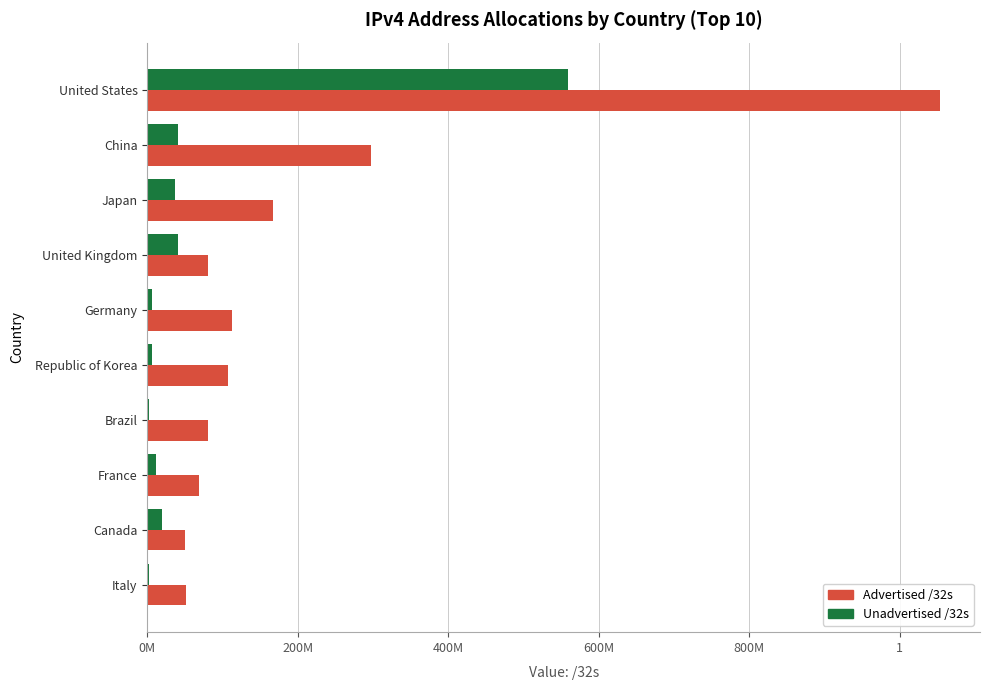

What are all the series names shown in the legend?

Advertised /32s, Unadvertised /32s